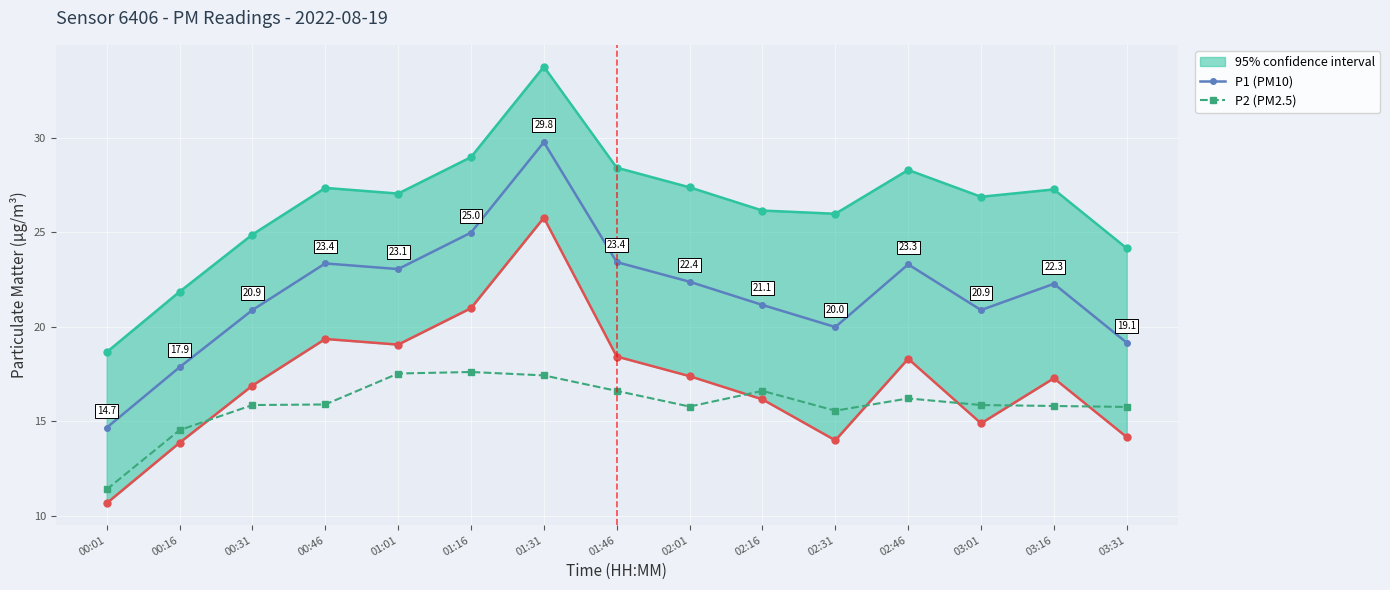

What is the sum of all P1 (PM10) values?

327.1